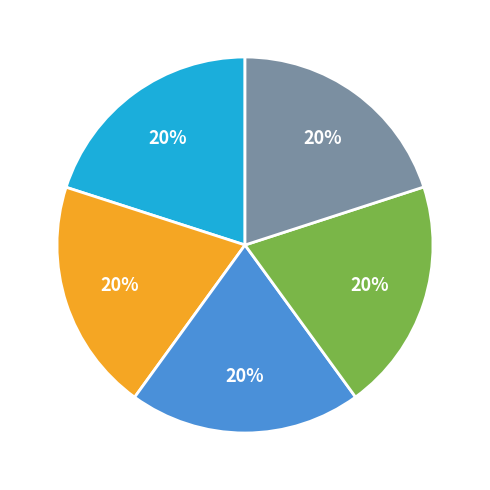

Is there a majority slice in this chart?

No